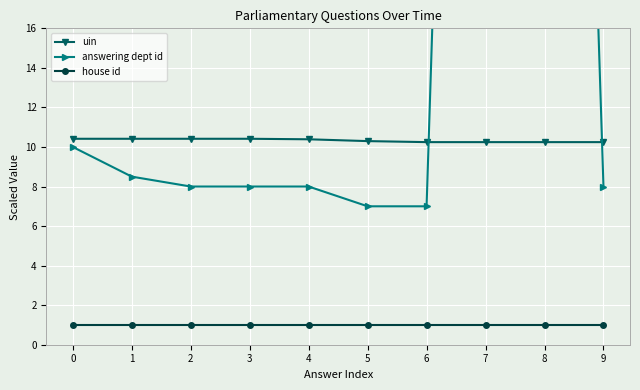

What is the sum of the answering dept id values at 8 and 1?

109.0